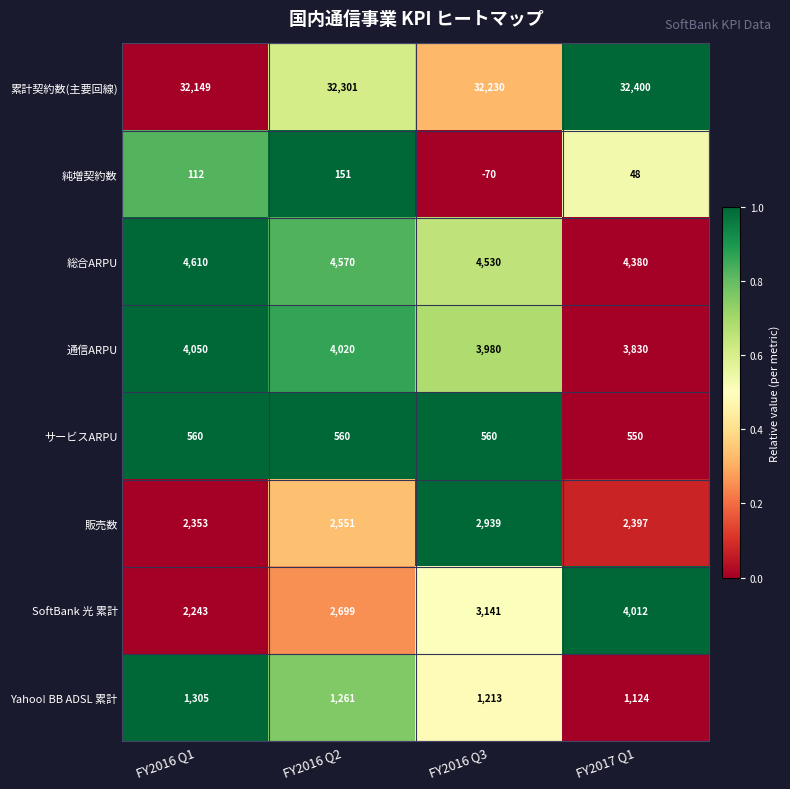

Rank the categories by 通信ARPU value from lowest to highest.

FY2017 Q1, FY2016 Q3, FY2016 Q2, FY2016 Q1